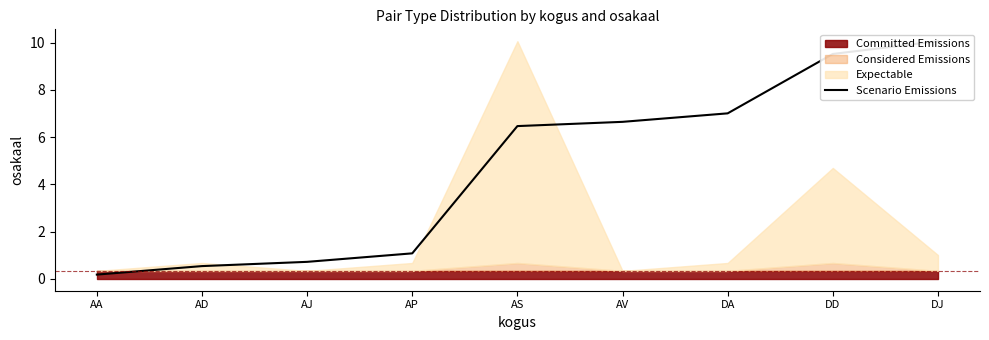

Is it true that the value at DA is 2.9?

False